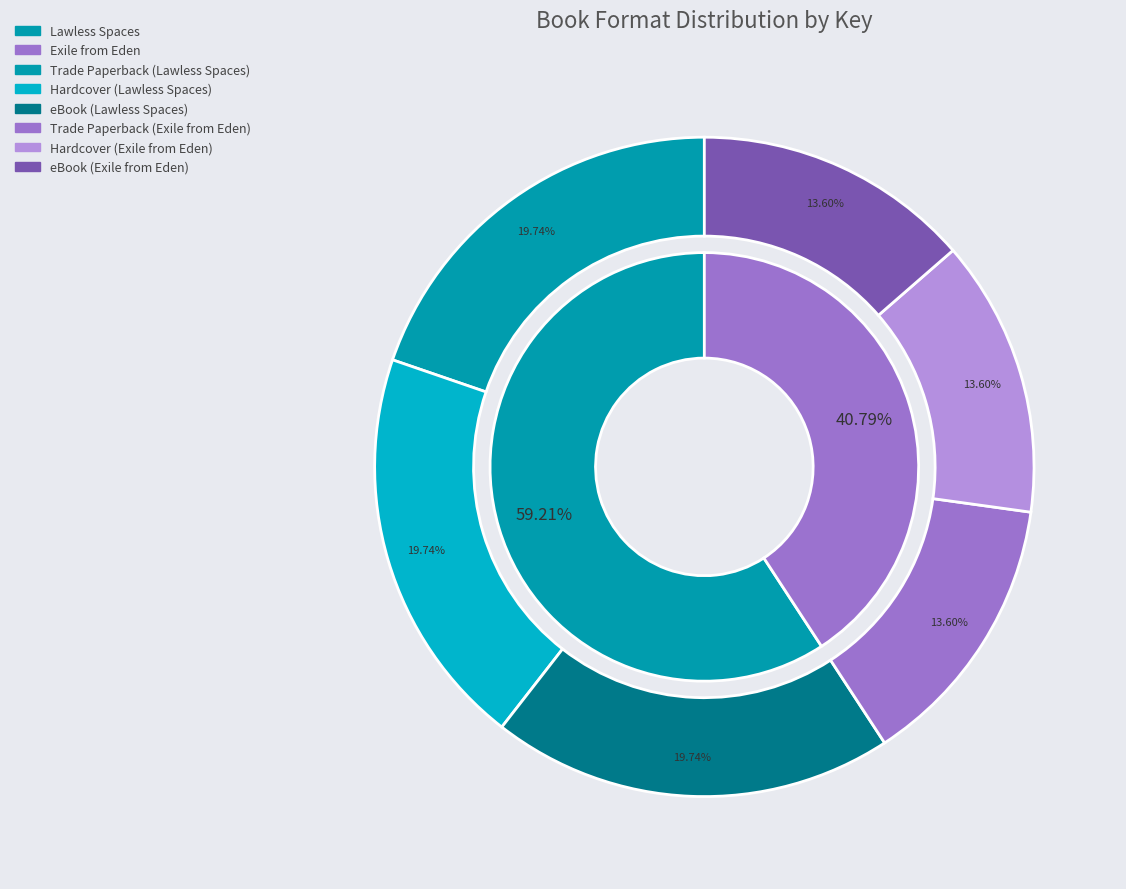

To the nearest percent, what is the average slice percentage?

17%